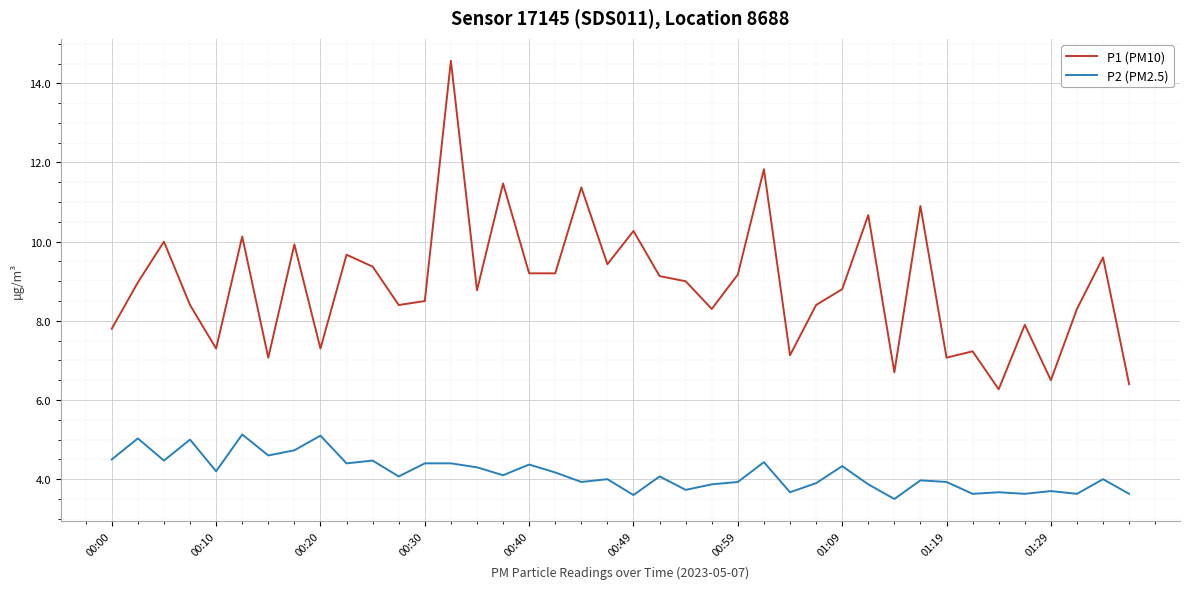

How many lines are shown in the chart?

2